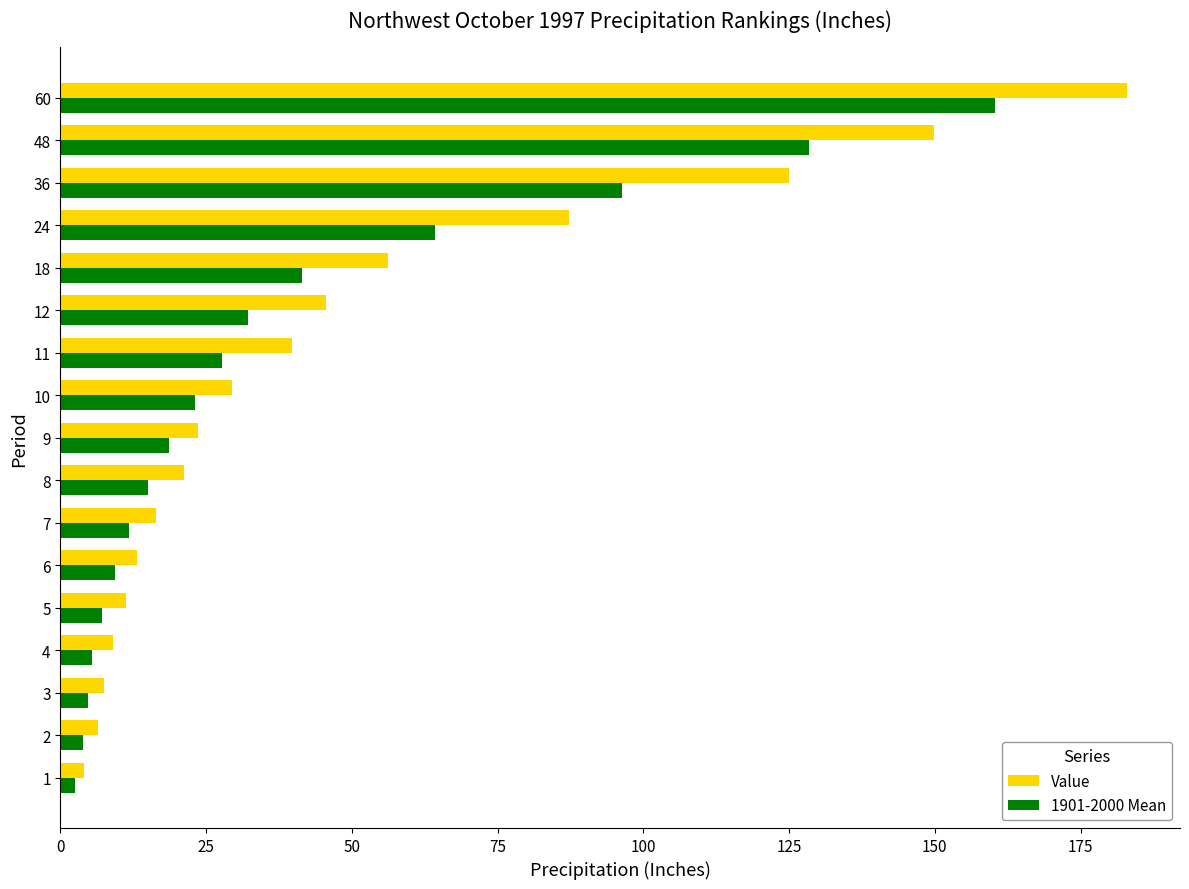

At which category does the chart reach its peak across all series?

60